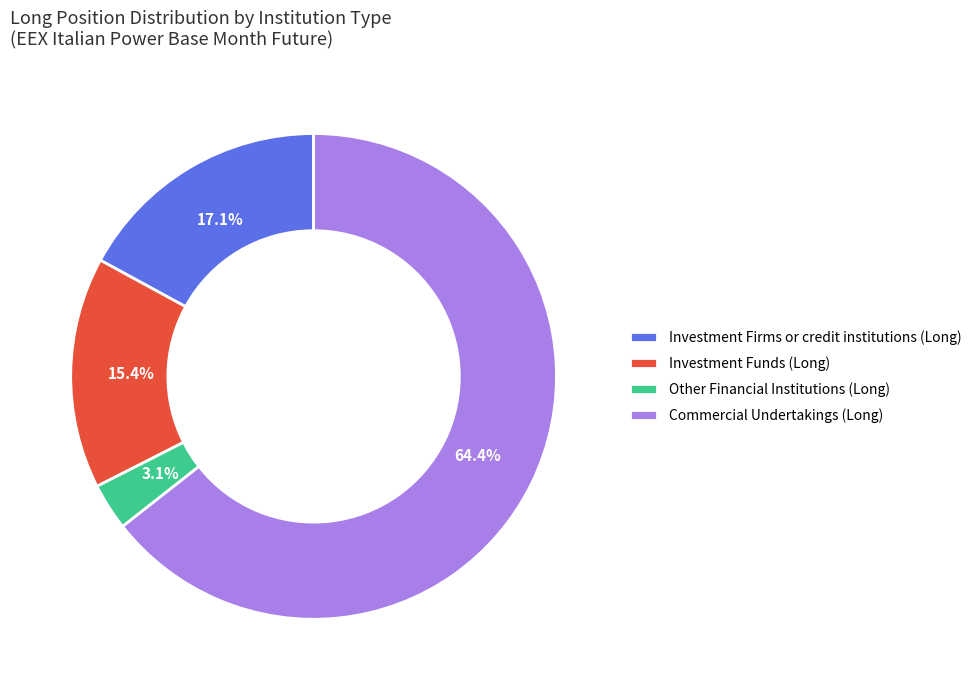

Is the sum of Other Financial Institutions (Long) and Commercial Undertakings (Long) greater than half?

Yes